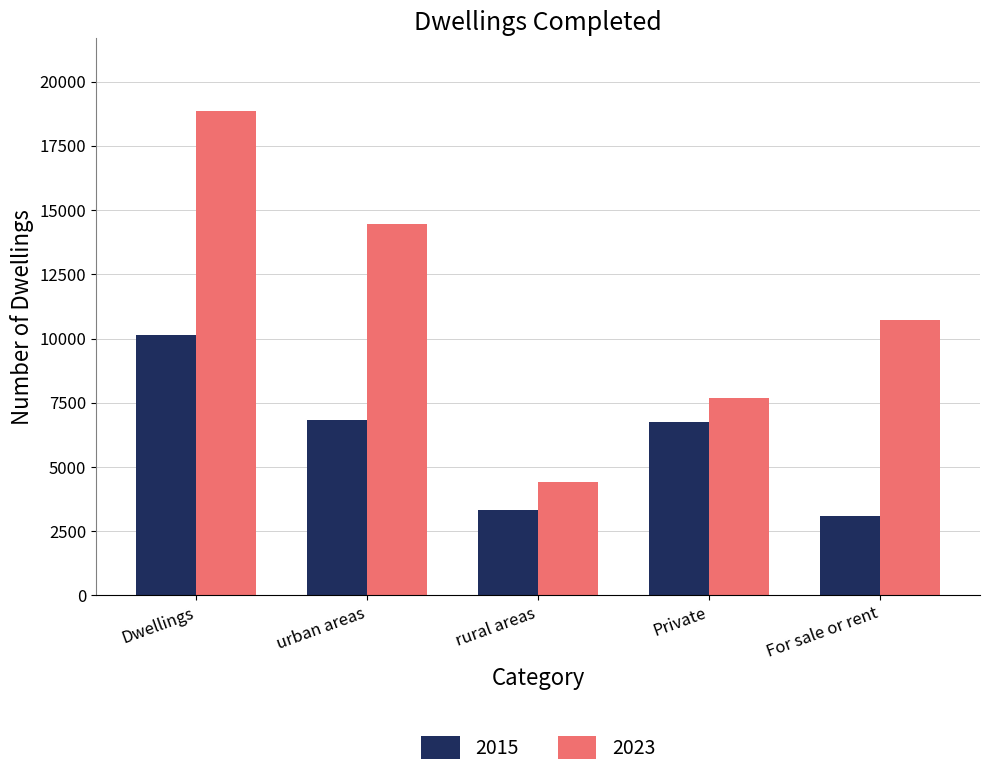

Is it true that 2015 equals 10879 at urban areas?

False